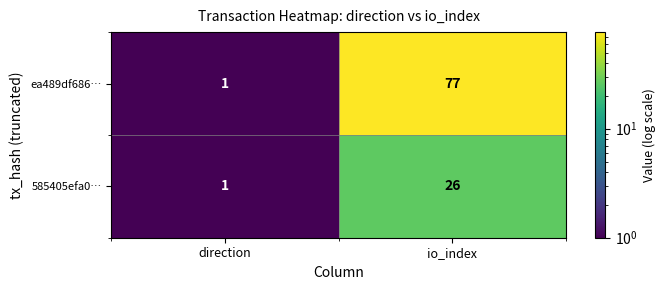

What is the sum of all ea489df686… values?

78